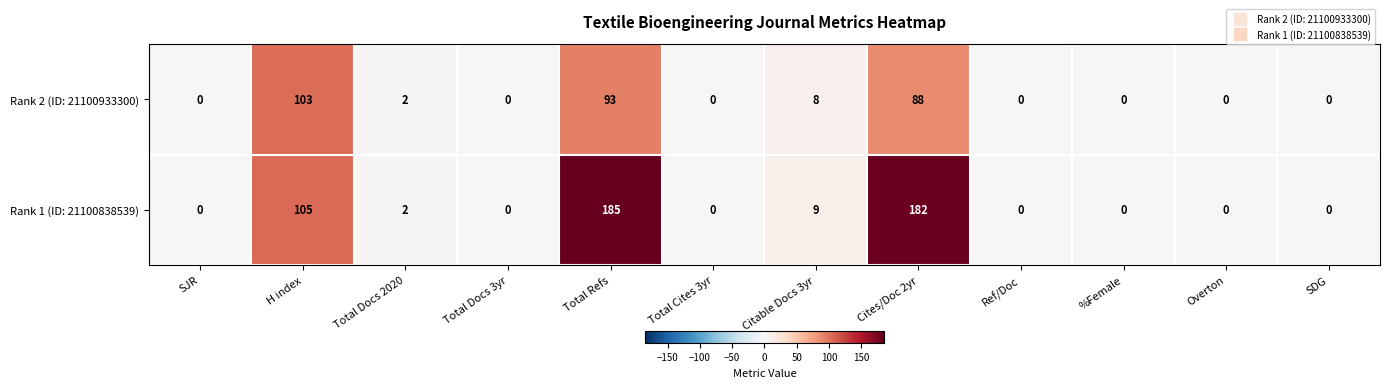

Which series has the largest total across all categories?

Rank 1 (ID: 21100838539)